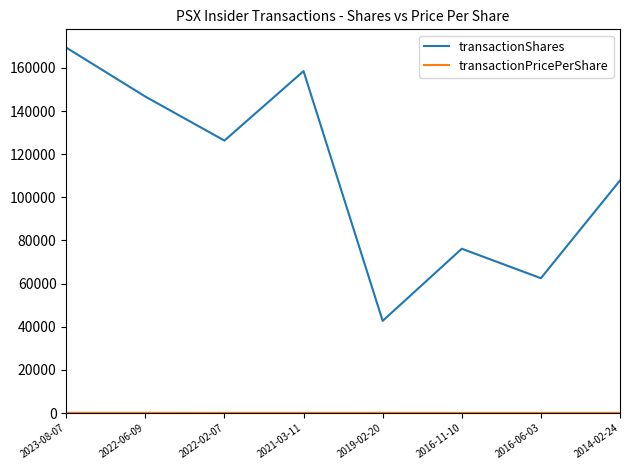

Which series has the largest range (max minus min)?

transactionShares